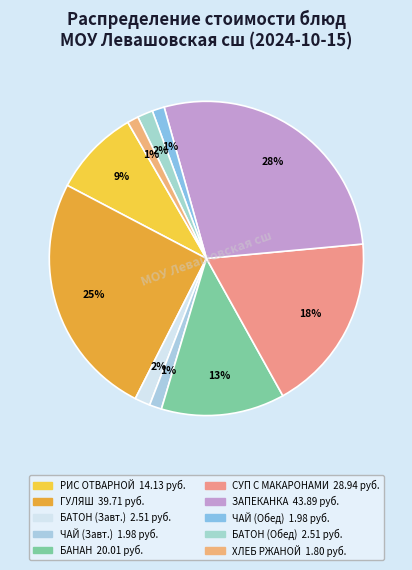

How many segments does this pie chart have?

10